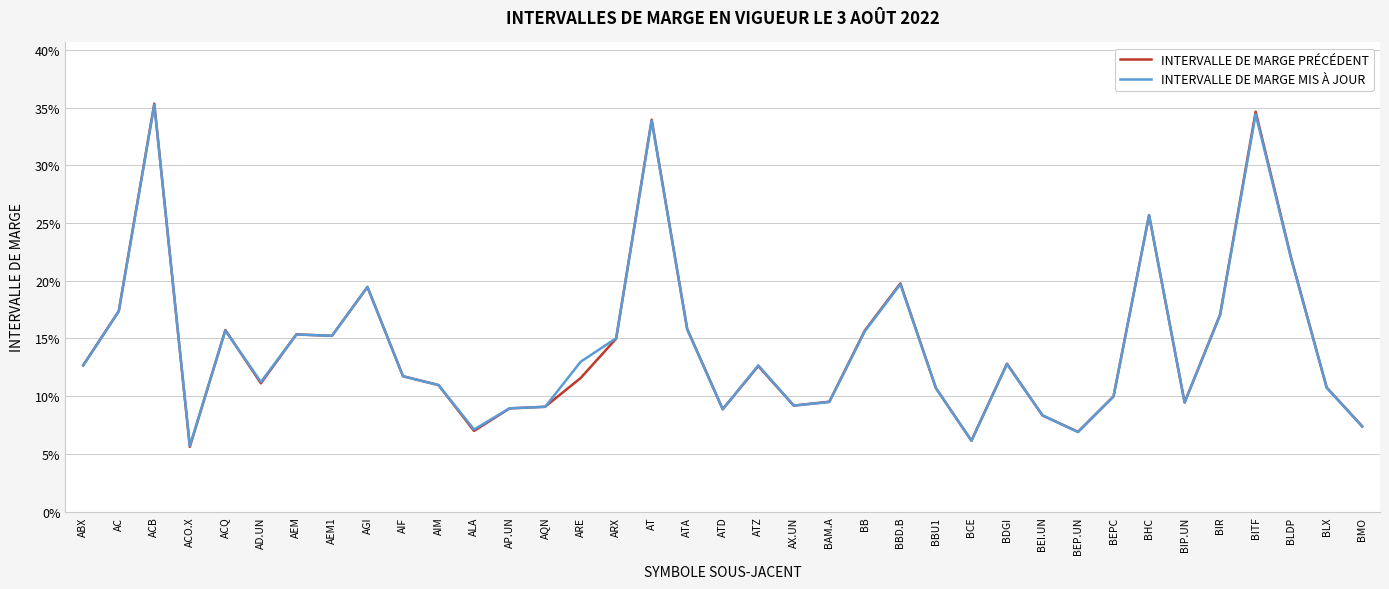

True or false: INTERVALLE DE MARGE PRÉCÉDENT has a value of 0.2 at AC.

True